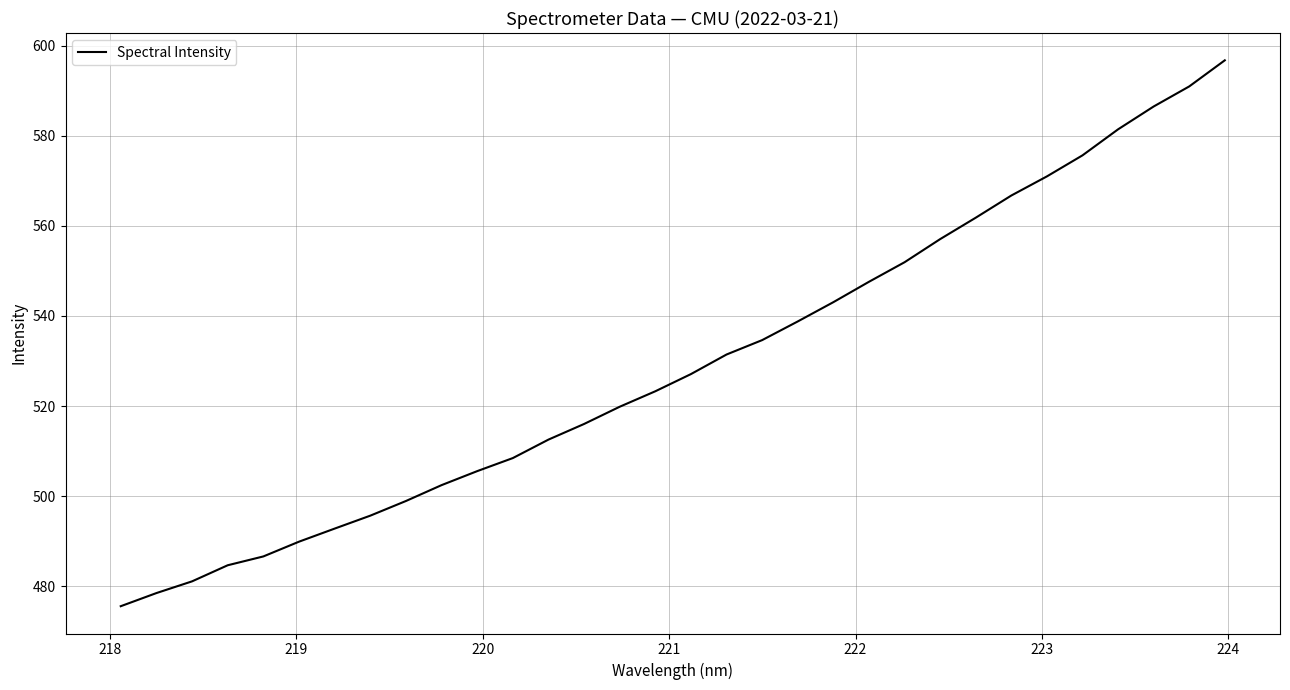

What is the difference between the maximum and minimum values?

121.1